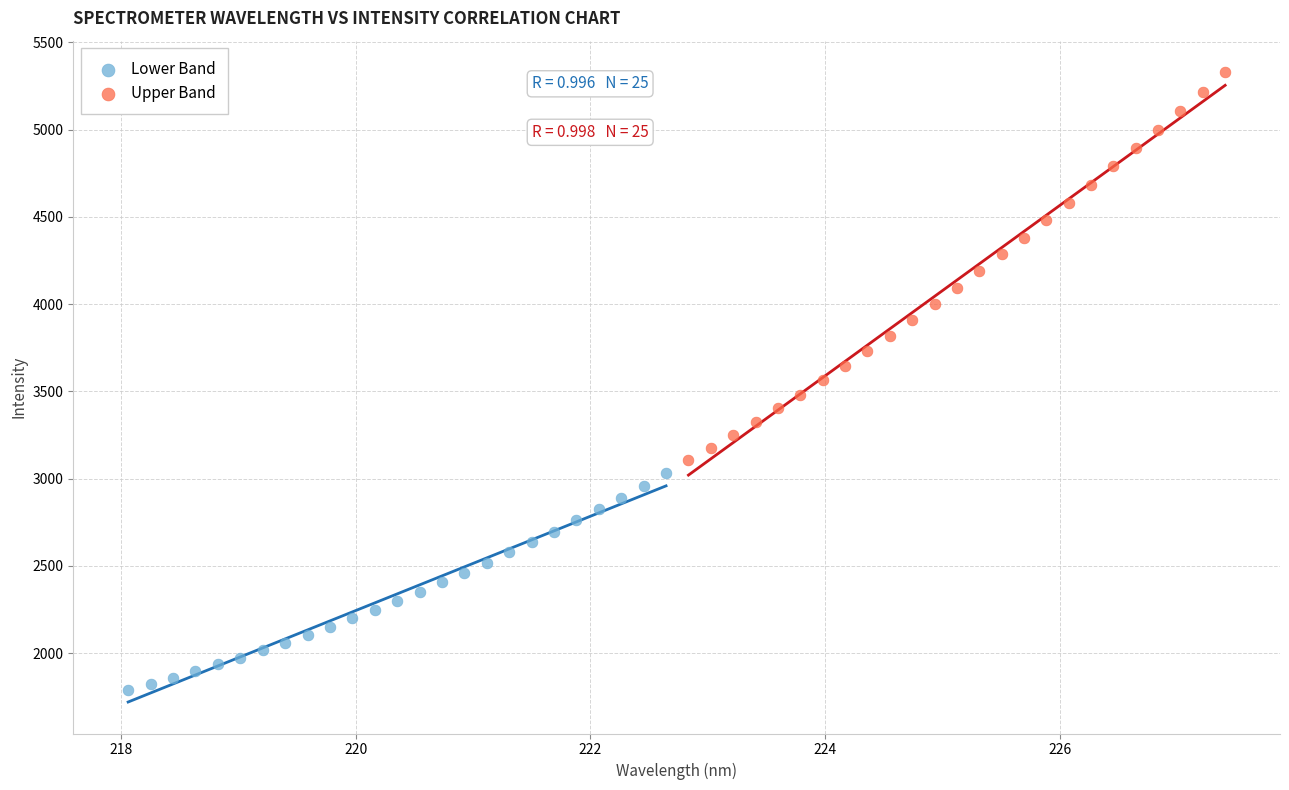

Which series has the largest Y range (max minus min)?

Upper Band